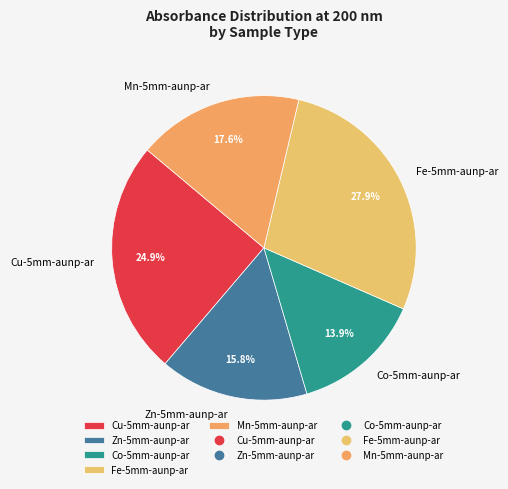

To the nearest percent, what is the difference between the Co-5mm-aunp-ar and Zn-5mm-aunp-ar slice percentages?

2%